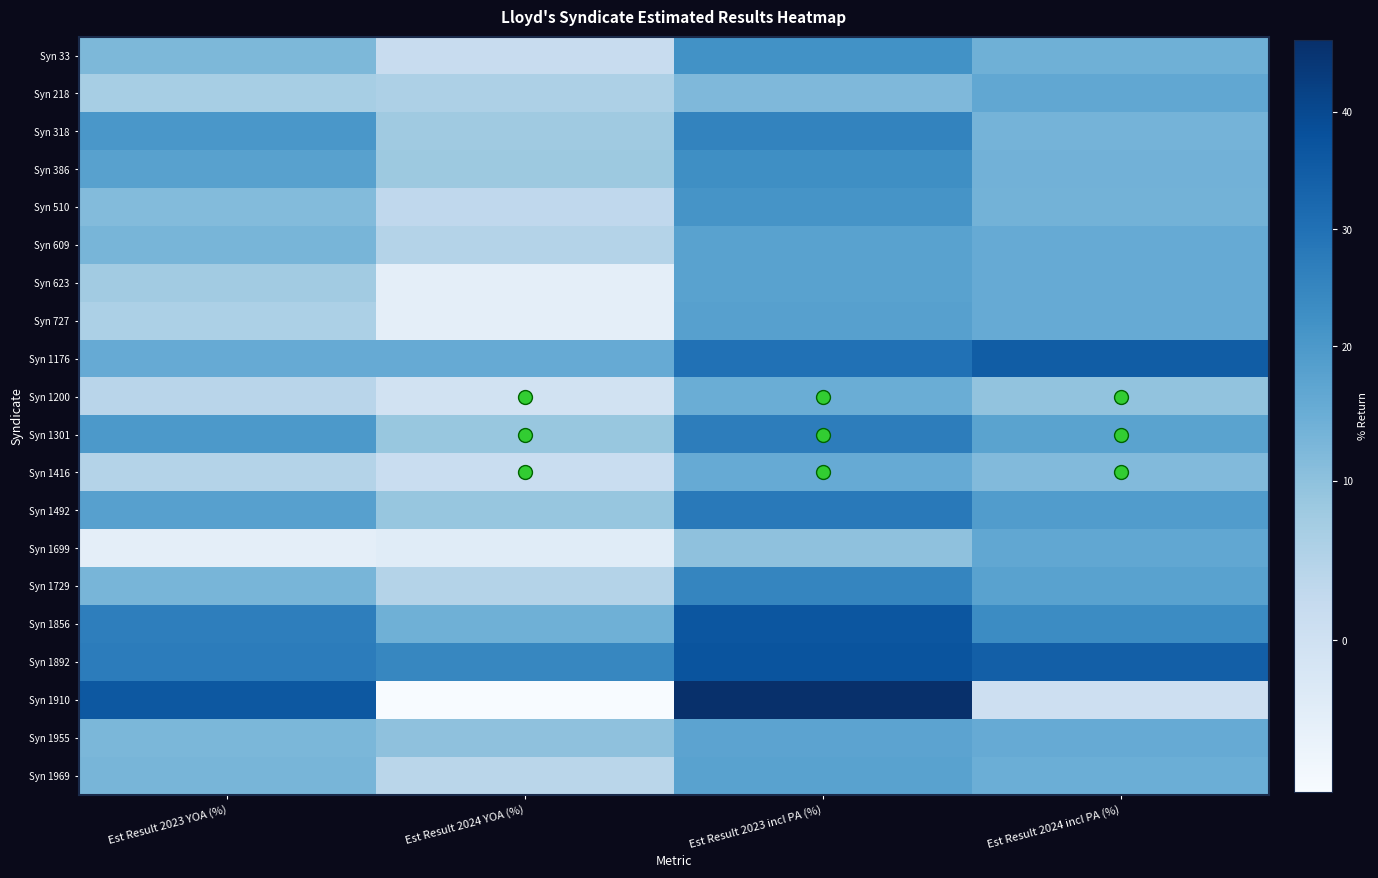

Which series has the widest spread of values?

Syn 1910